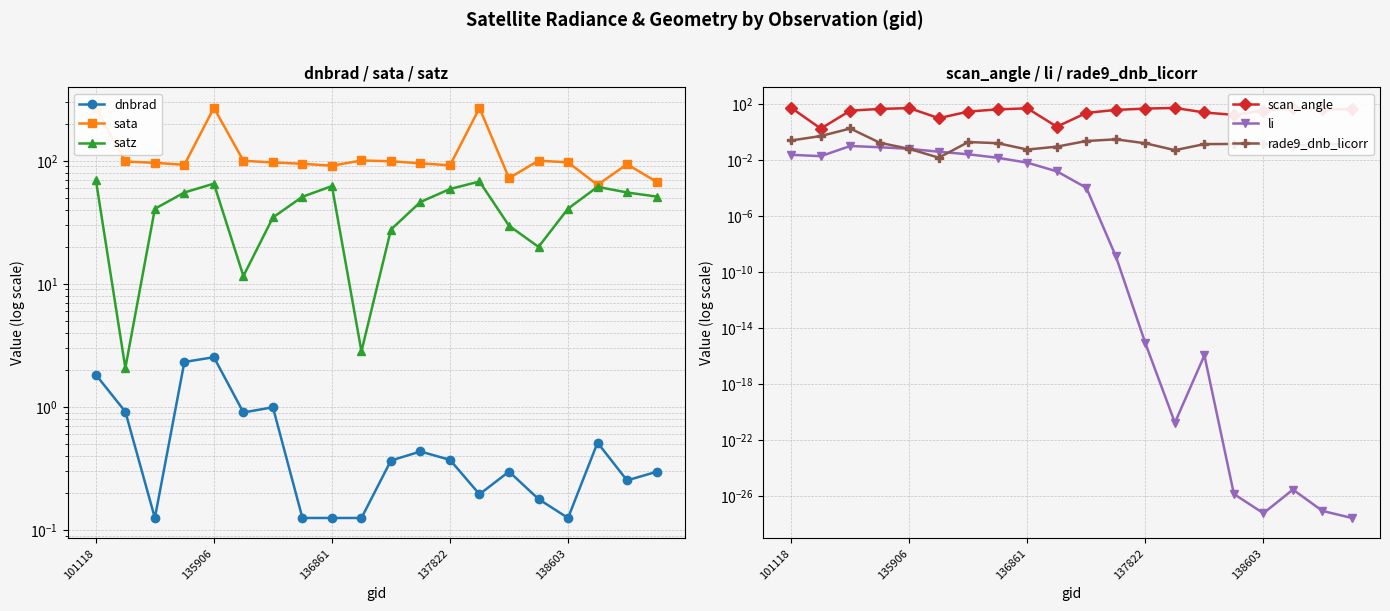

The value of satz at 19 is 79.8. True or false?

False